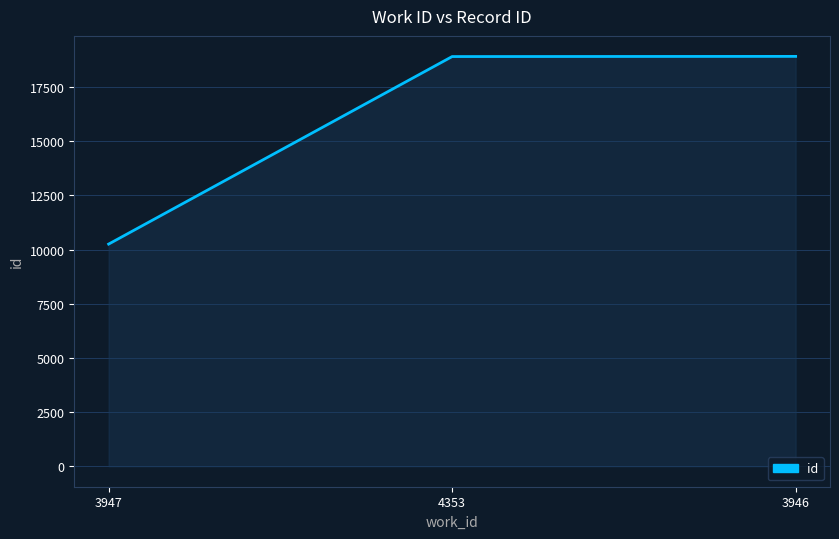

Between 3946 and 3947, which is larger?

3946